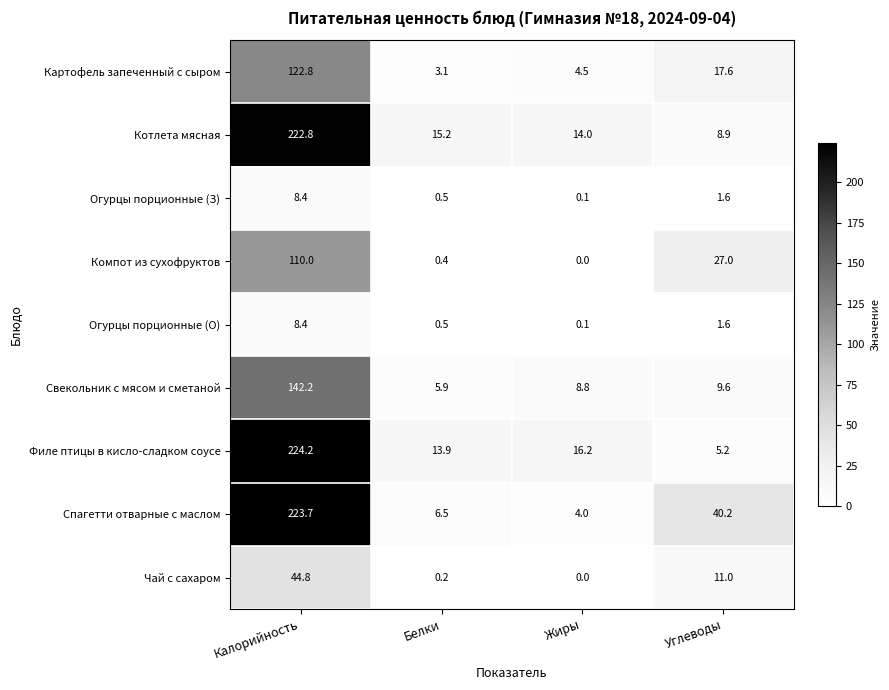

Which series changed the most between Калорийность and Углеводы?

Филе птицы в кисло-сладком соусе